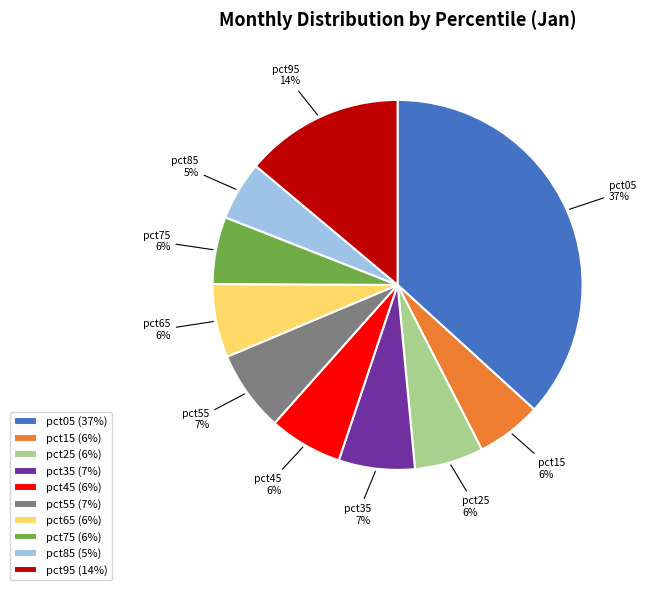

To the nearest percent, what is the average slice percentage?

10%